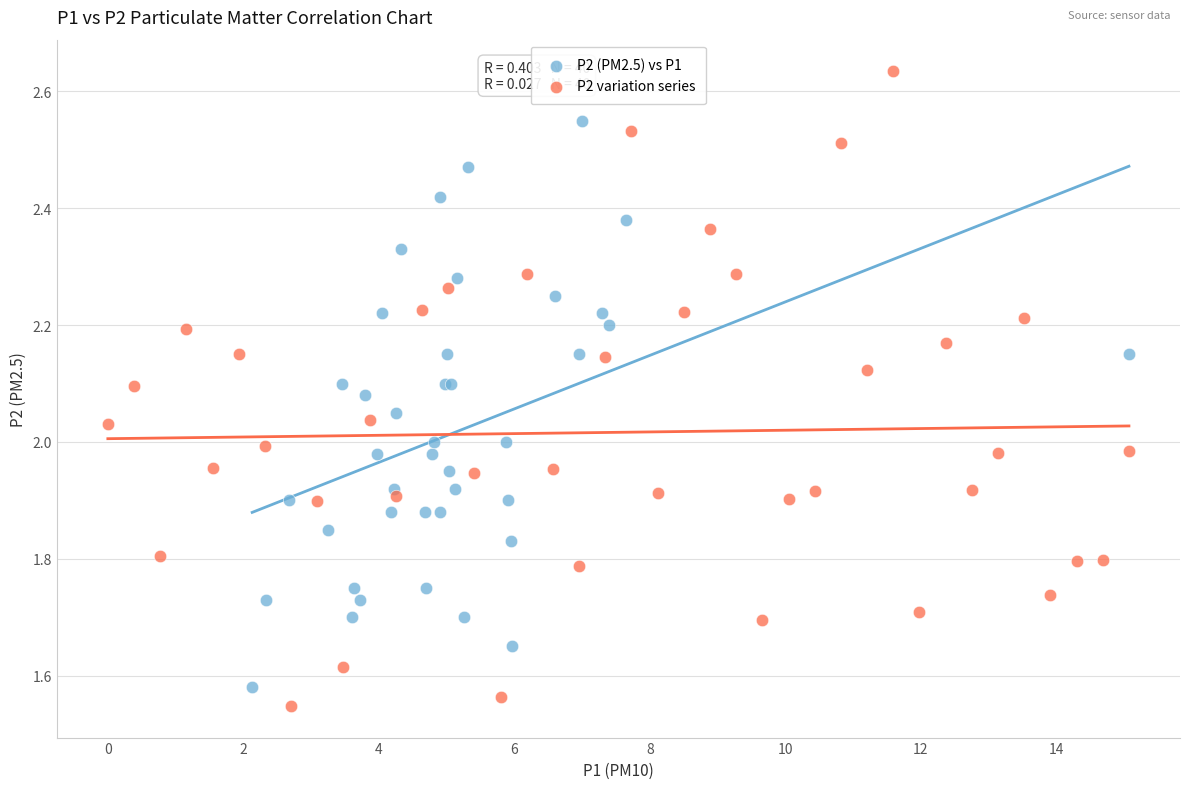

Which series contains the highest Y value?

P2 variation series